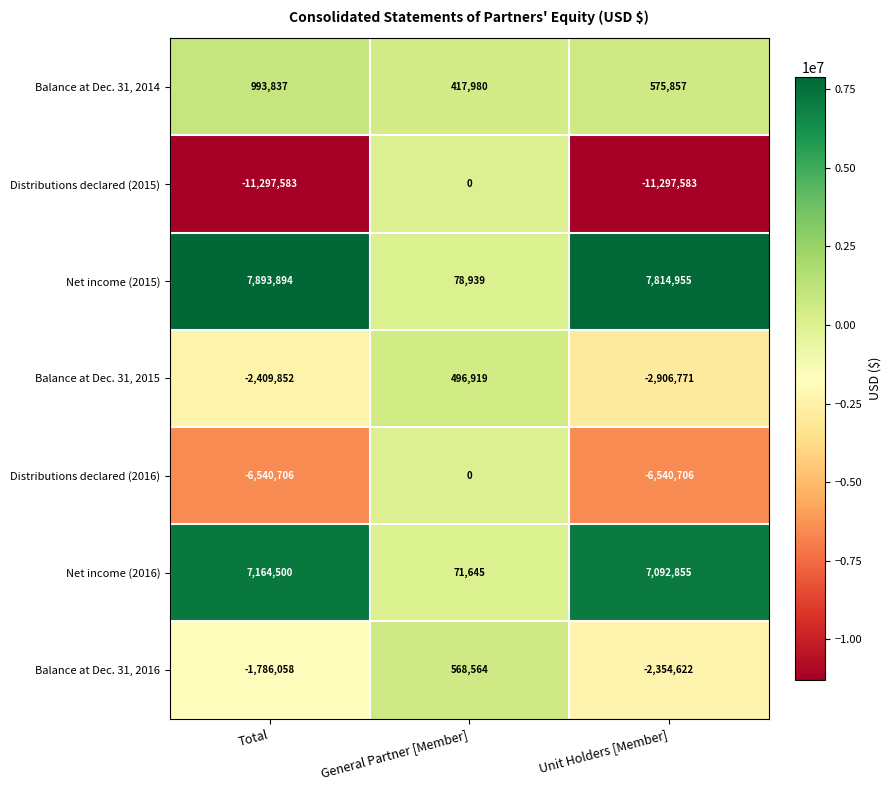

At which category is the sum across all series the highest?

General Partner [Member]